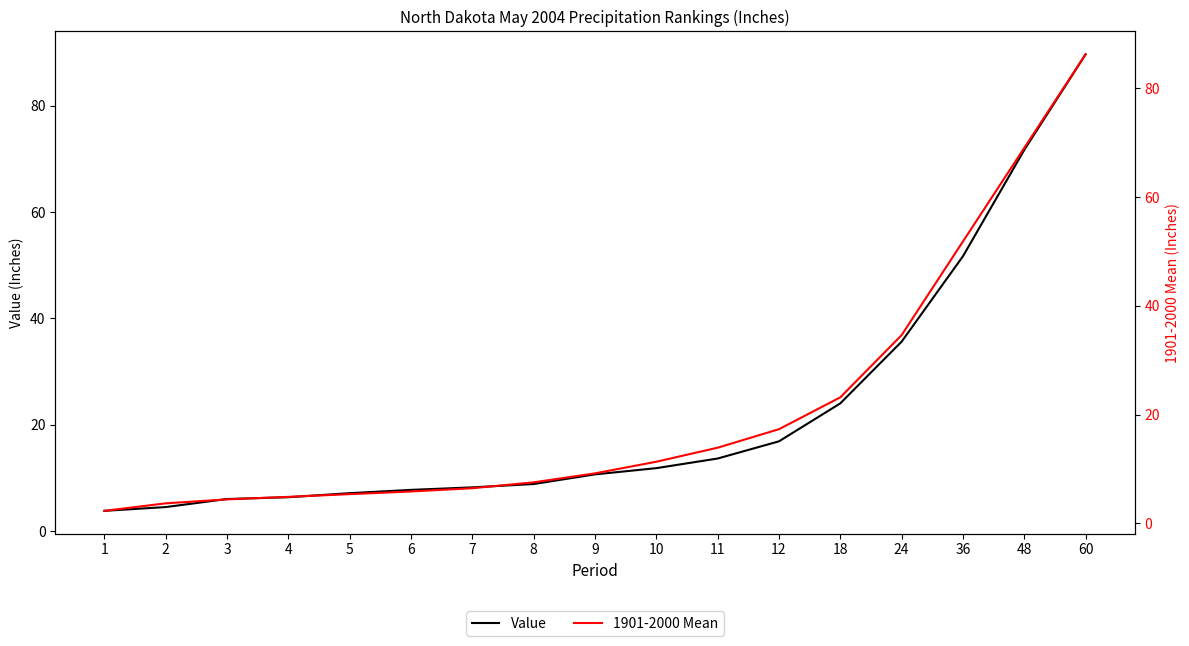

How many data points does each series have?

17